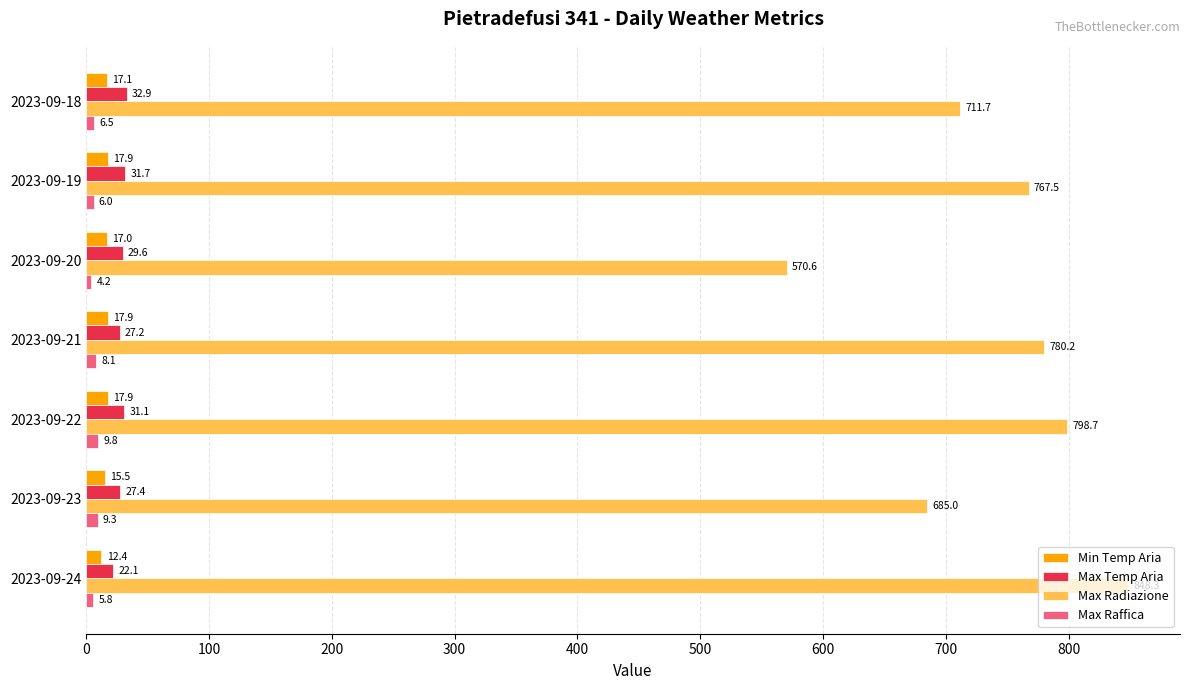

Which series has the widest spread of values?

Max Radiazione